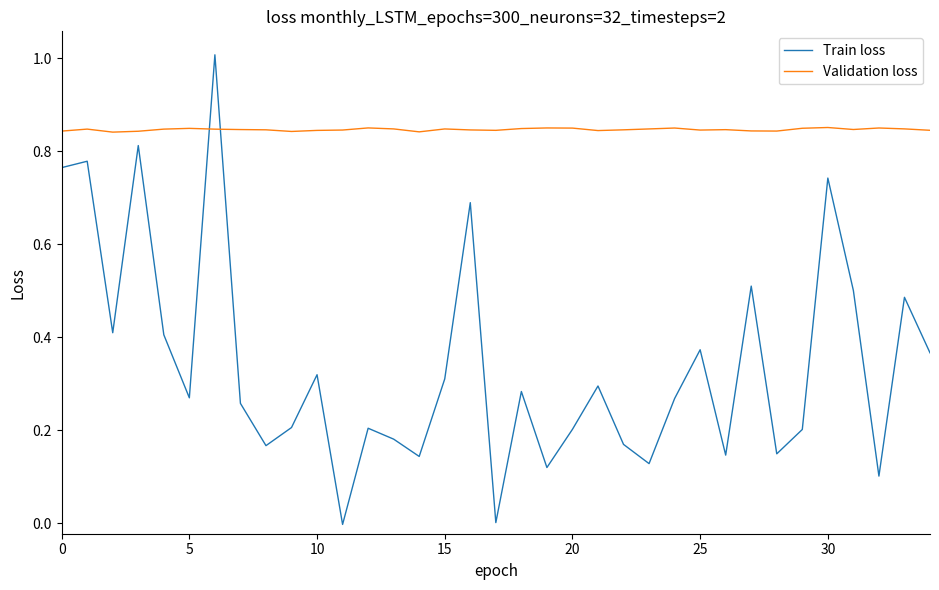

Does the chart display data point markers on the line(s)?

No